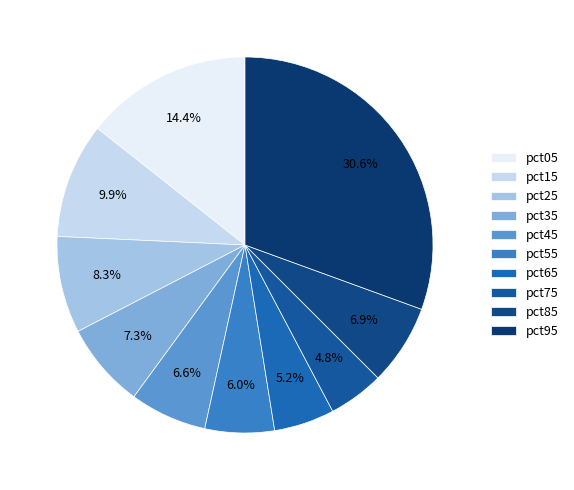

Does any single category account for the majority?

No